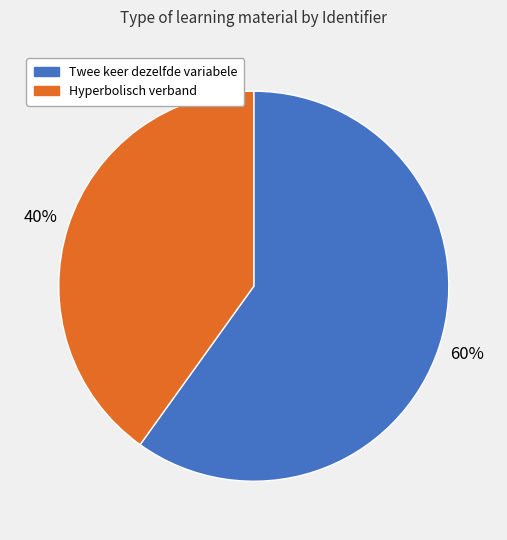

Combined, do Hyperbolisch verband and Twee keer dezelfde variabele account for over 50%?

Yes